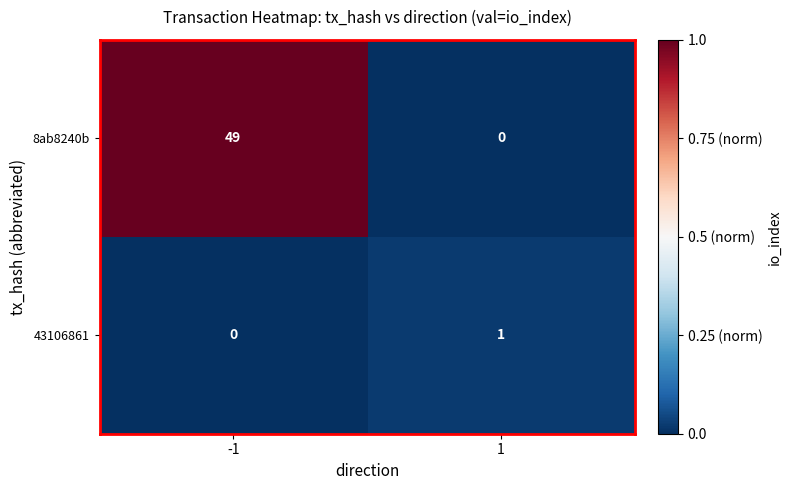

Reading left to right, what are all the values shown in this chart?

8ab8240b: -1=49	1=0
43106861: -1=0	1=1